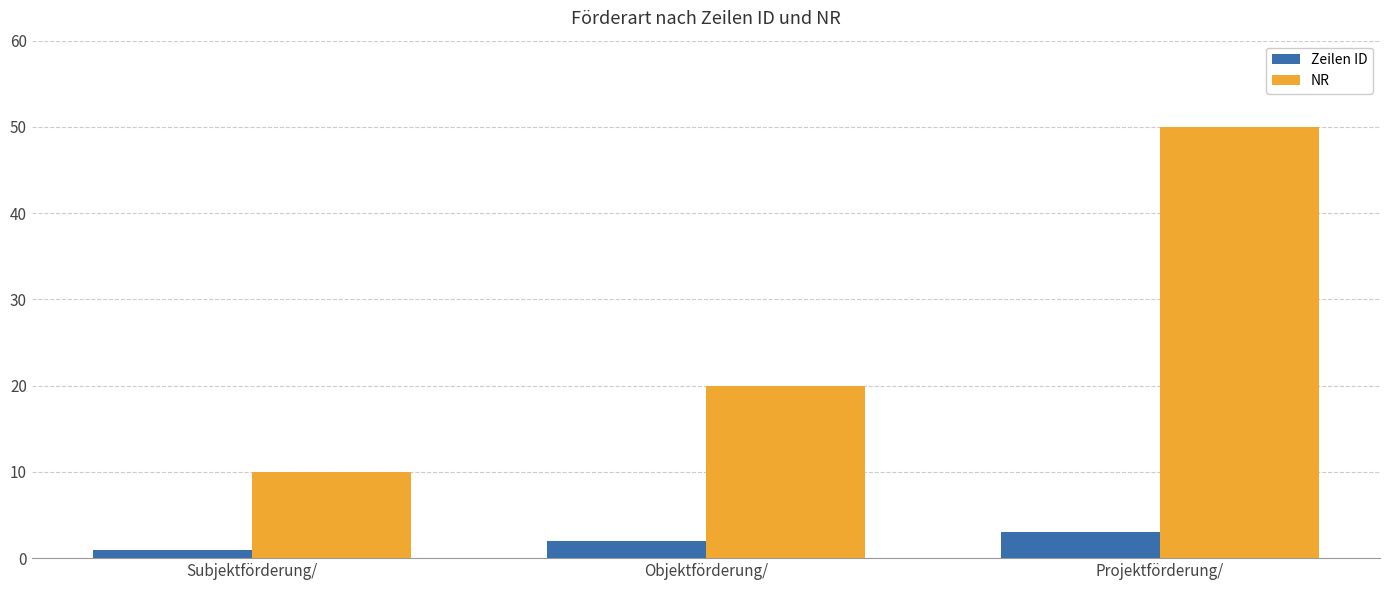

What position from the right is Objektförderung/?

2